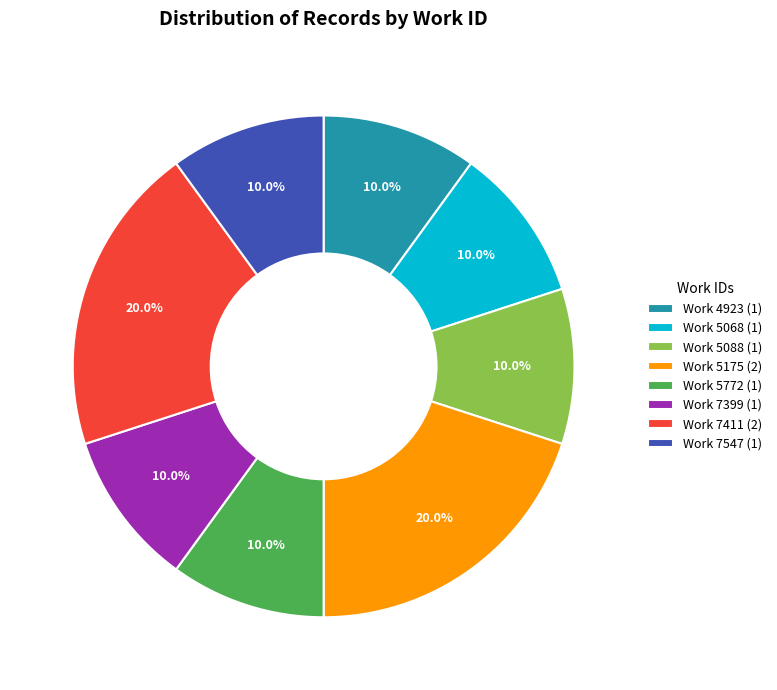

Does Work 5068 (1) represent more than half of the total?

No